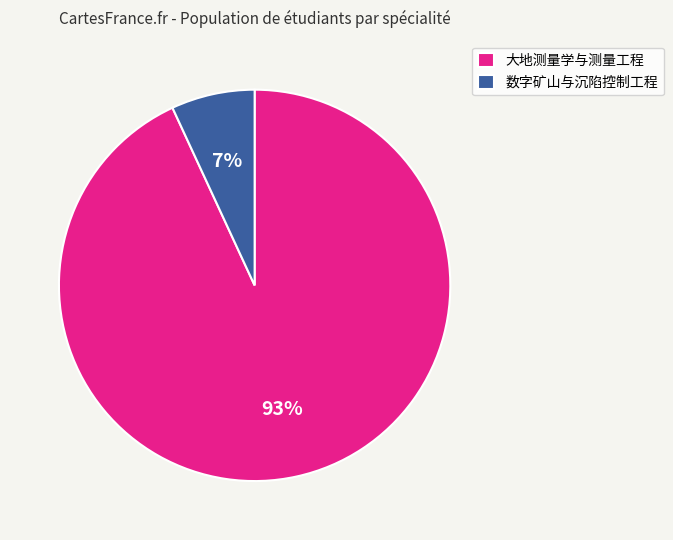

To the nearest percent, what portion does 数字矿山与沉陷控制工程 represent?

7%